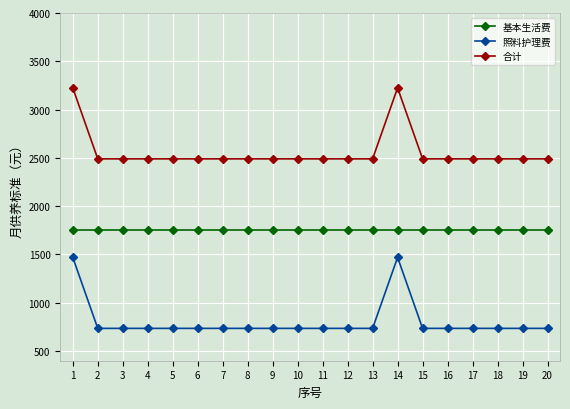

What is the spread (max minus min) of values at 8?

1755